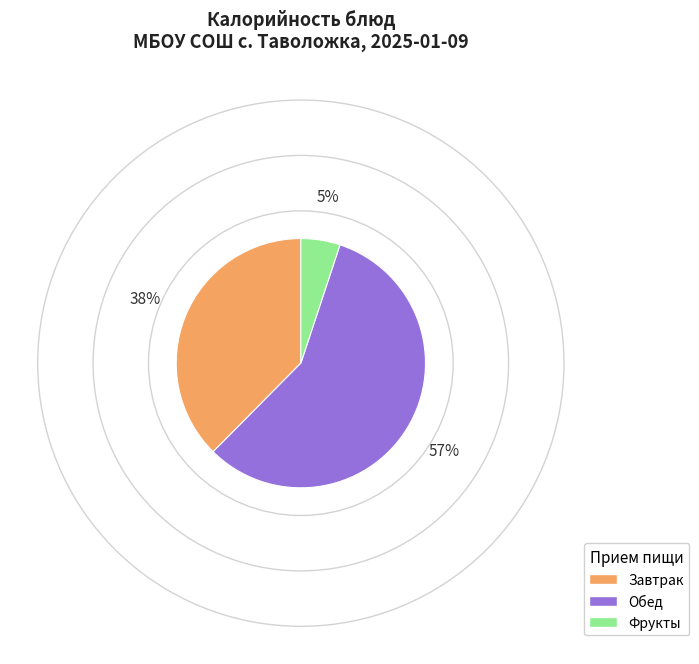

What percentage is the Обед slice, to the nearest percent?

57%